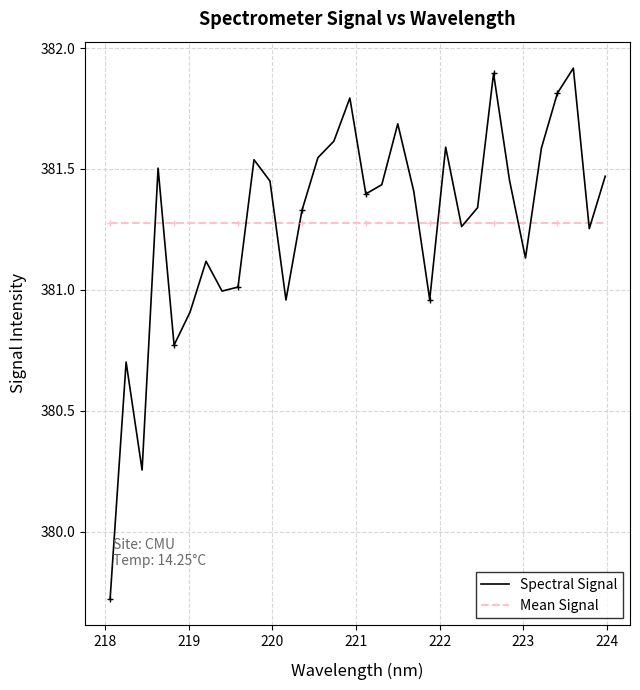

What is the minimum value for Spectral Signal?

379.7